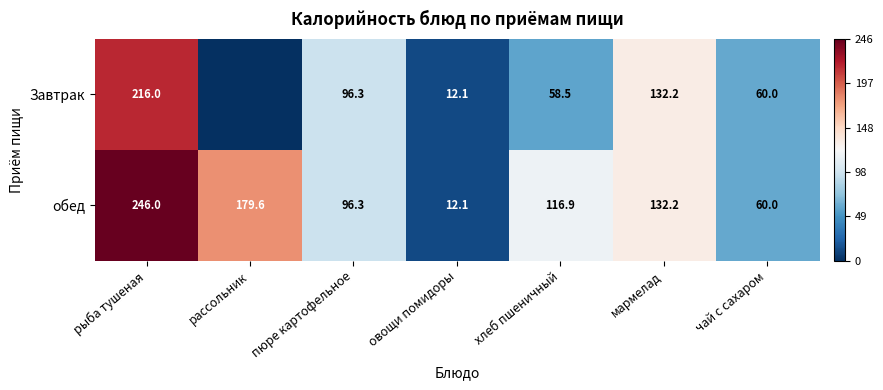

Is the value of Завтрак at мармелад greater than the value of обед at пюре картофельное?

Yes